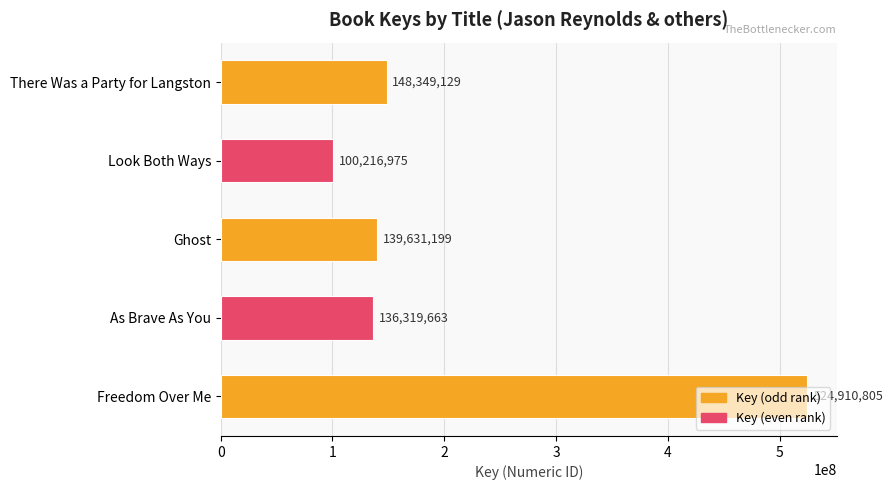

Rank the categories by value from highest to lowest.

Freedom Over Me, There Was a Party for Langston, Ghost, As Brave As You, Look Both Ways